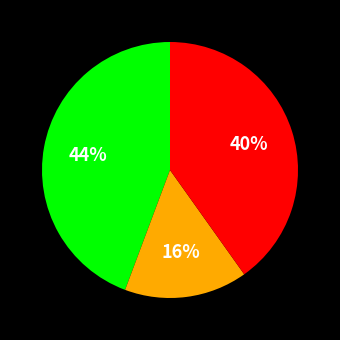

How many segments does this pie chart have?

3